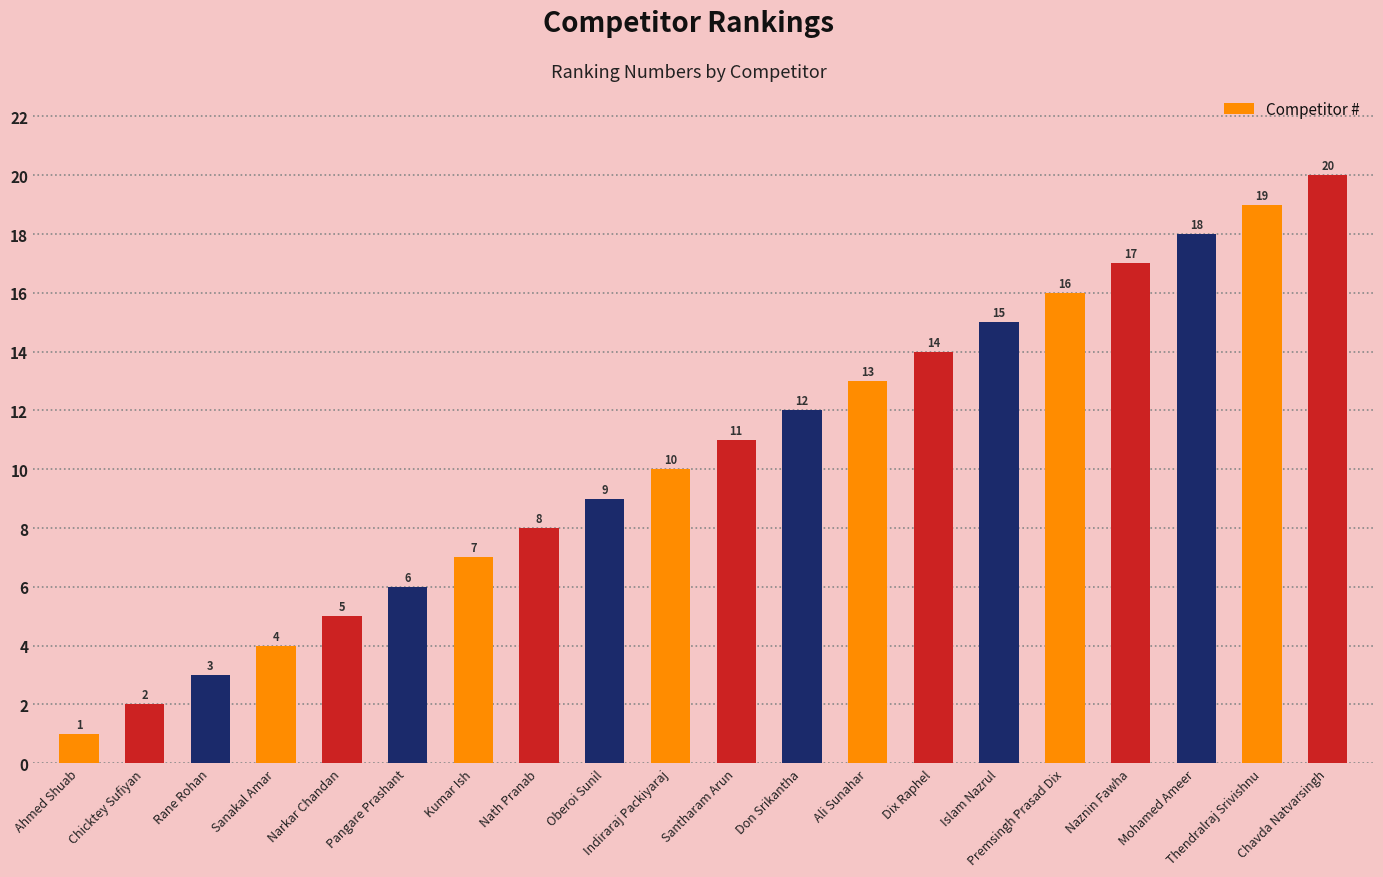

Rank the categories by value from highest to lowest.

Chavda Natvarsingh, Thendralraj Srivishnu, Mohamed Ameer, Naznin Fawha, Premsingh Prasad Dix, Islam Nazrul, Dix Raphel, Ali Sunahar, Don Srikantha, Santharam Arun, Indiraraj Packiyaraj, Oberoi Sunil, Nath Pranab, Kumar Ish, Pangare Prashant, Narkar Chandan, Sanakal Amar, Rane Rohan, Chicktey Sufiyan, Ahmed Shuab